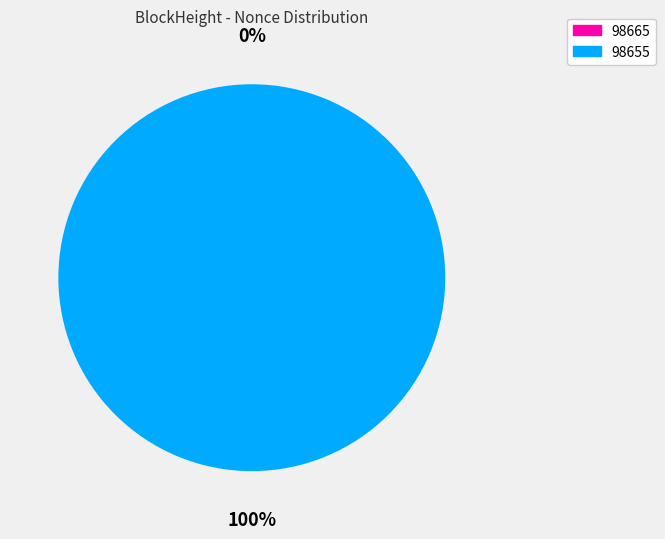

To the nearest percent, what is the difference between the largest and smallest slice percentages?

100%